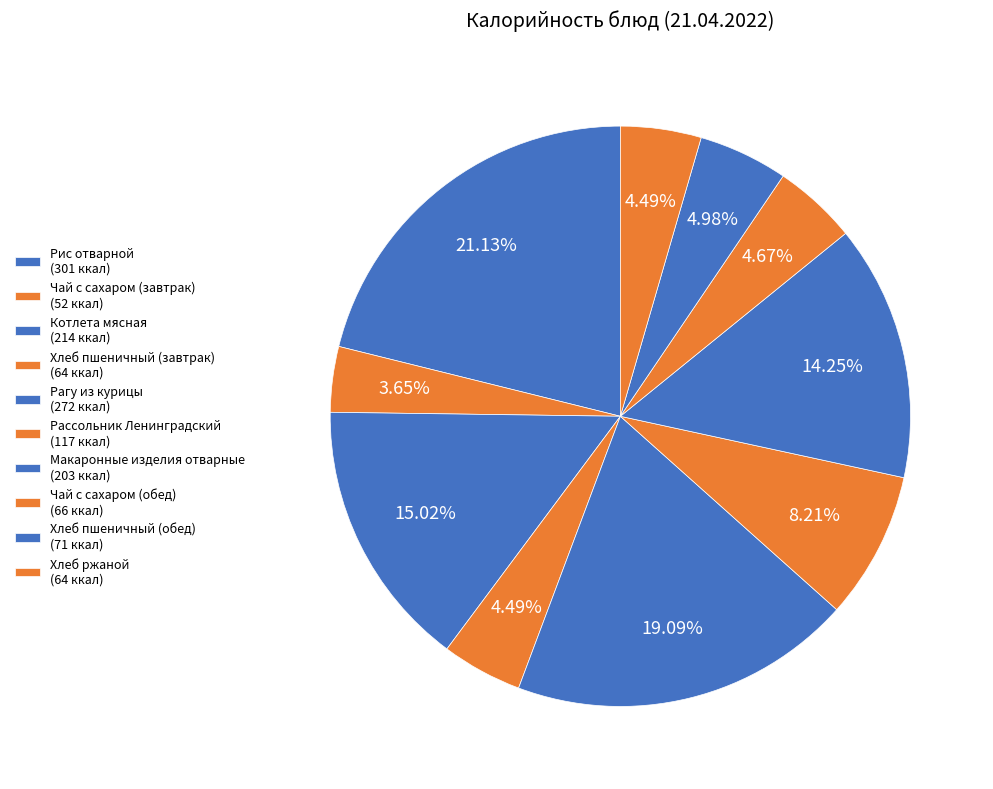

Rank the categories by value from lowest to highest.

Чай с сахаром (завтрак), Хлеб пшеничный (завтрак), Хлеб ржаной, Чай с сахаром (обед), Хлеб пшеничный (обед), Рассольник Ленинградский, Макаронные изделия отварные, Котлета мясная, Рагу из курицы, Рис отварной